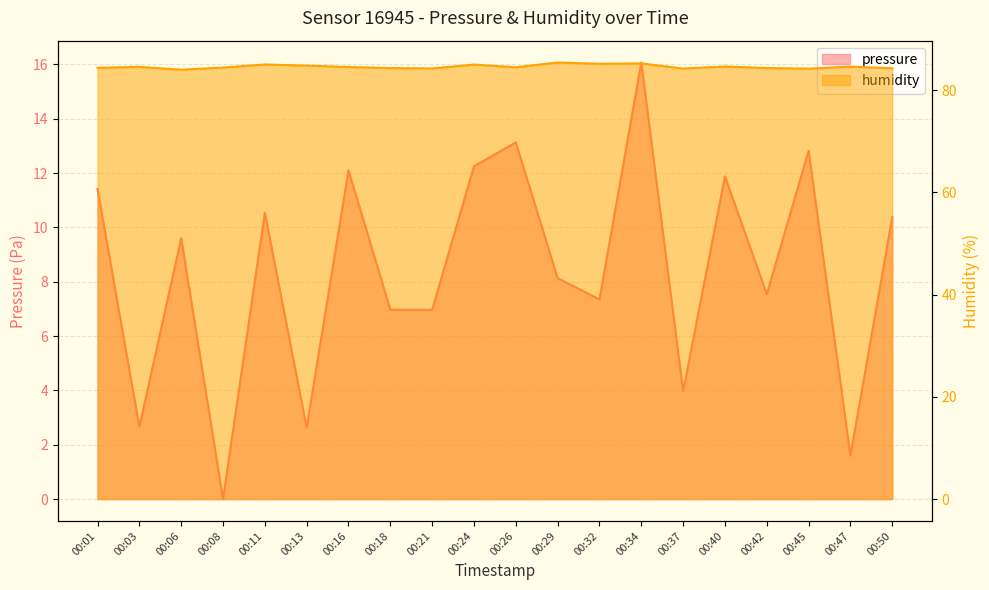

Where is the first local maximum for pressure?

00:06